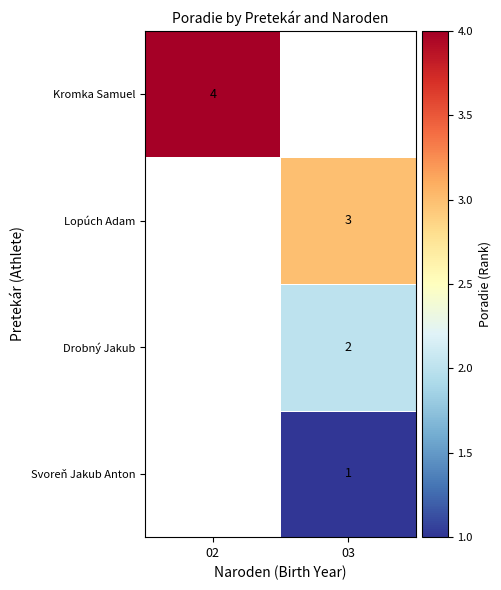

Is it true that Svoreň Jakub Anton equals 1 at 03?

True